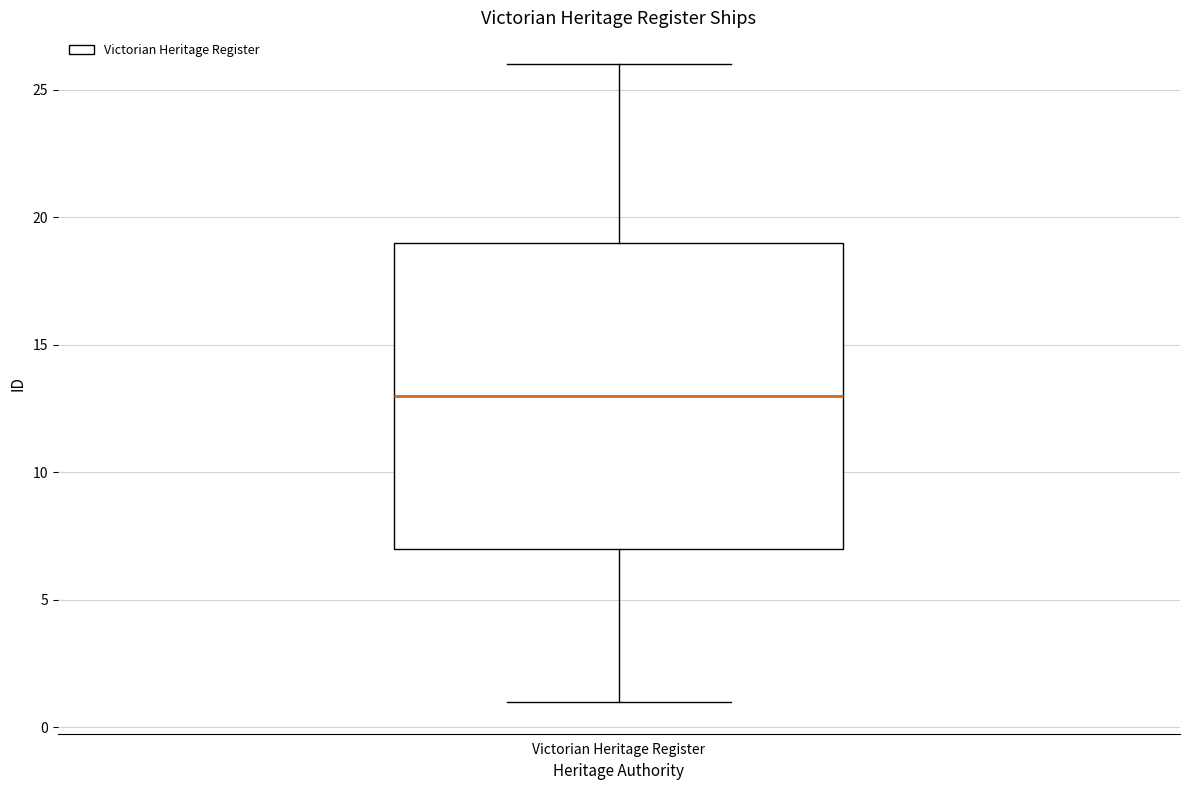

Read this box plot against the y-axis: the position of the median line, the range covered by the box, and the ends of both whiskers. The values are not printed on the chart, so give them approximately, as read against the axis.

median 13, box 7 to 19, whiskers 1 to 26